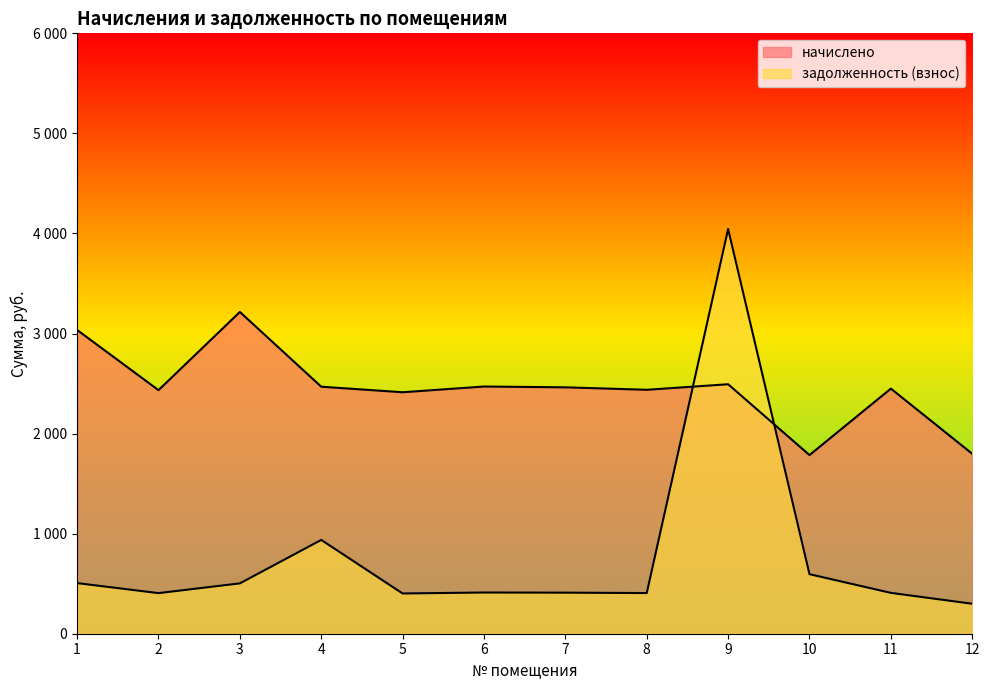

Which series changed the most between 3 and 4?

начислено